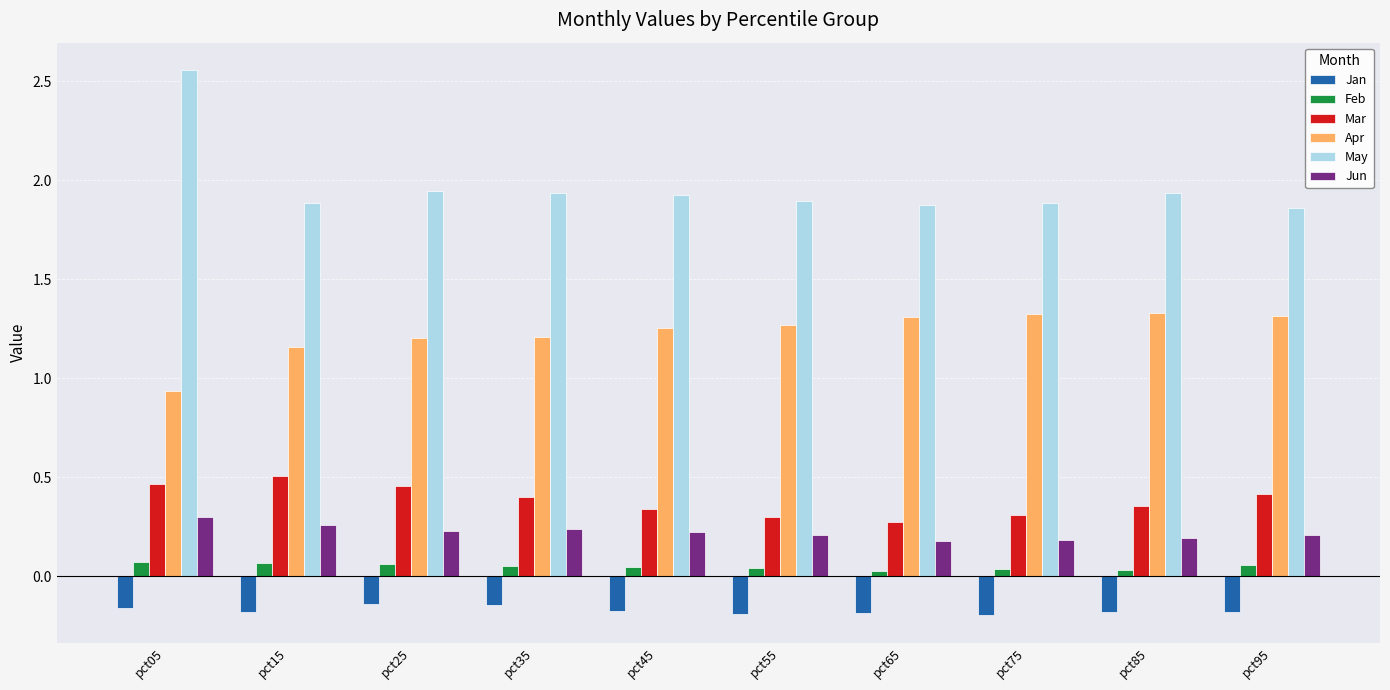

The Jan series shows -0.2 at pct85. True or false?

True